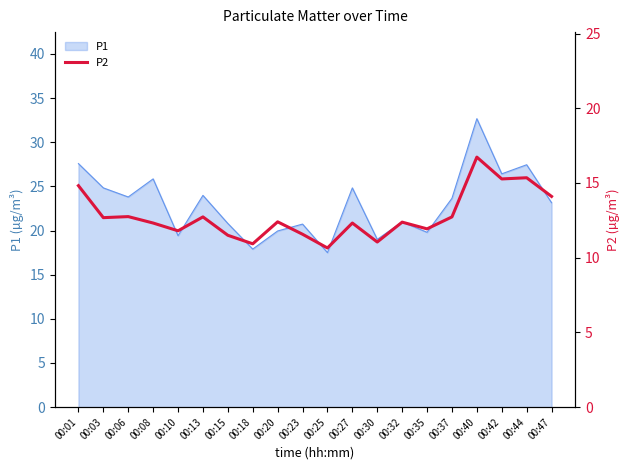

The value at 00:01 is 3.8. True or false?

False